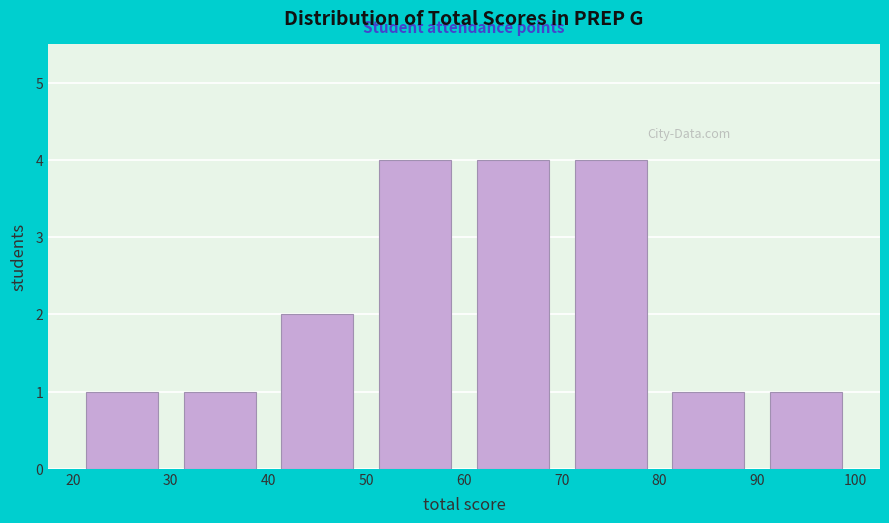

How tall is the bar that spans 80 to 90 on the x-axis? The values are not printed on the chart, so give them approximately, as read against the axis.

1